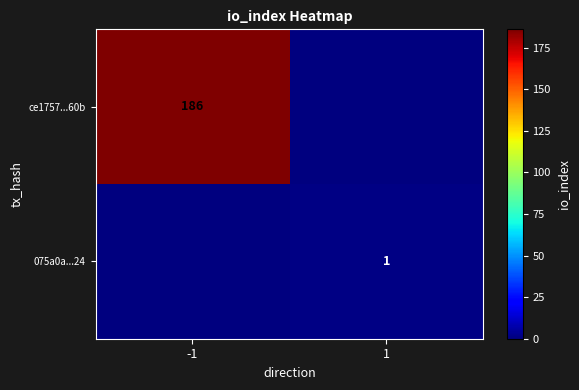

The value of 075a0a...24 at 1 is 1. True or false?

True